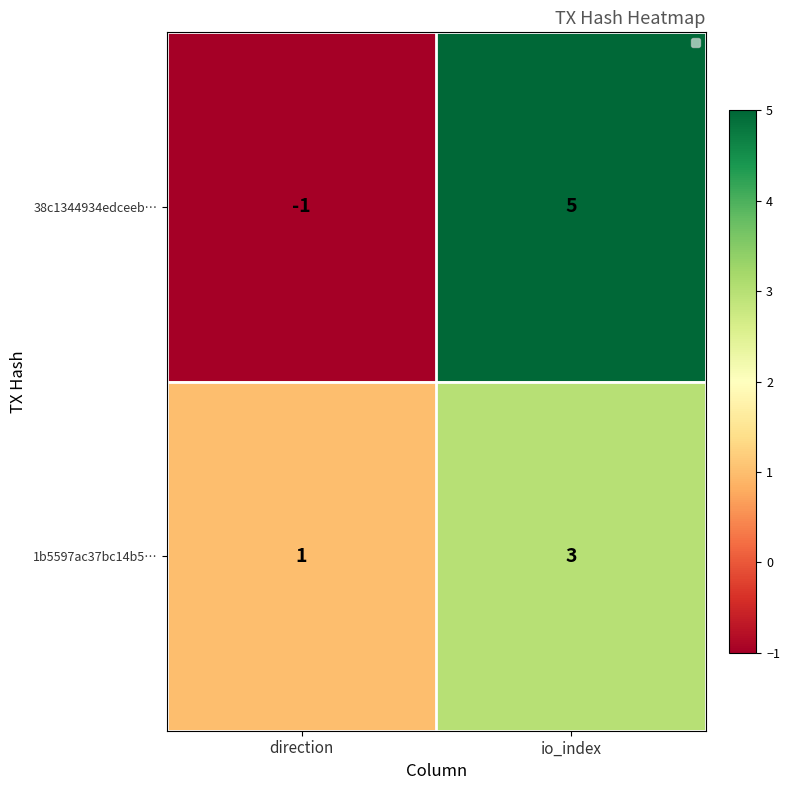

True or false: the data shows 2 at direction.

False